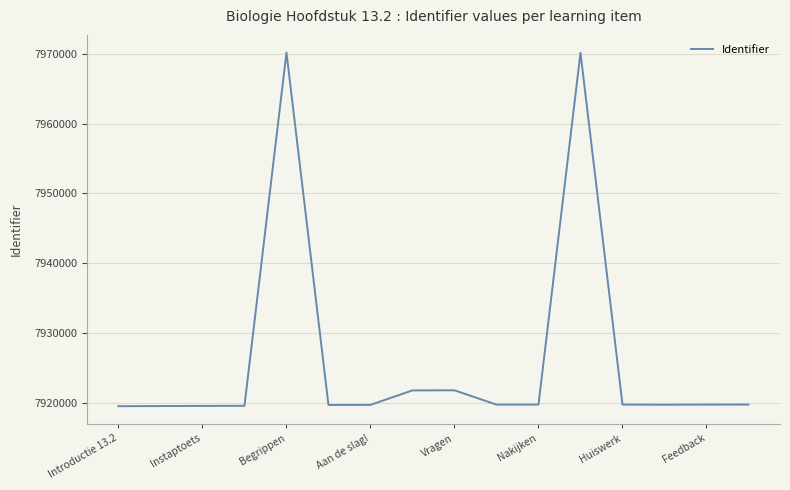

What is the minimum value shown in the chart?

7919510